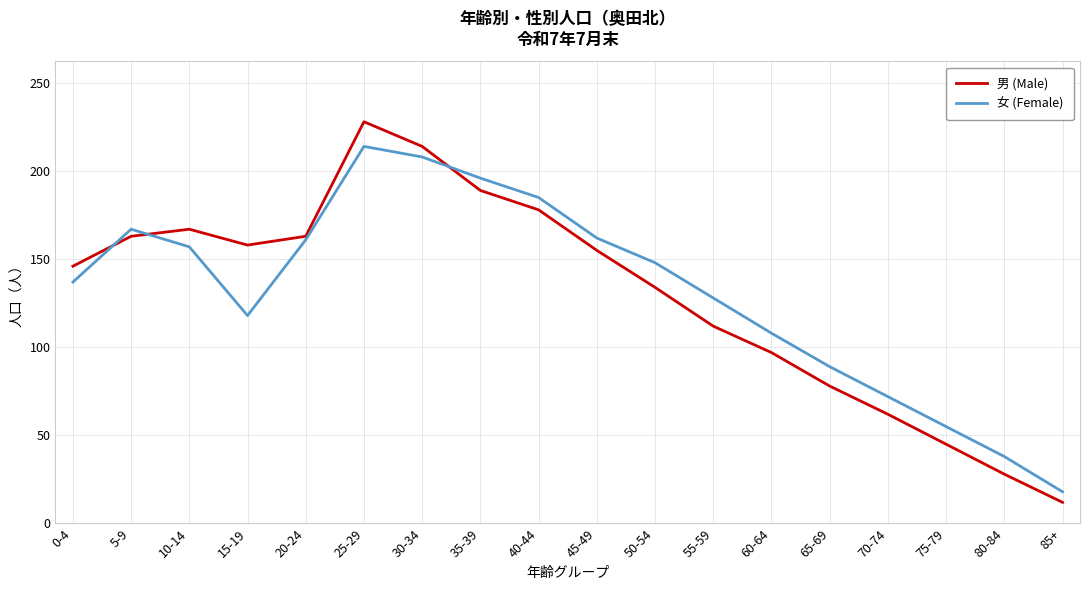

What is the difference between the highest and lowest values at 65-69?

11